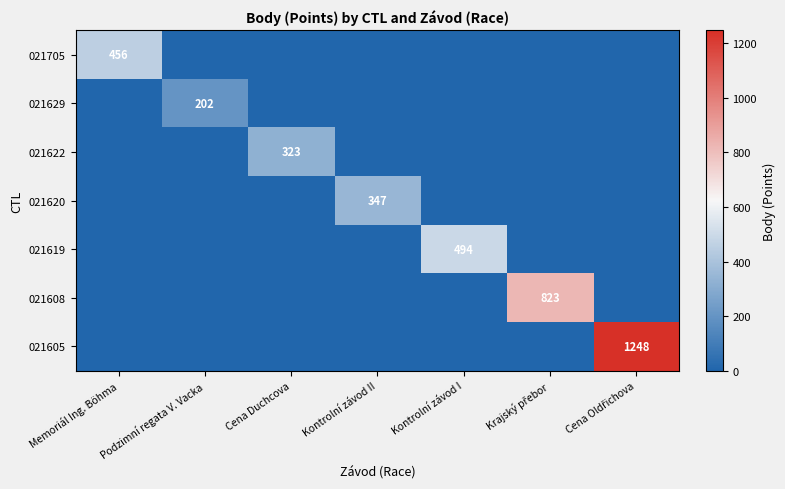

What is the maximum value shown in the chart?

1248